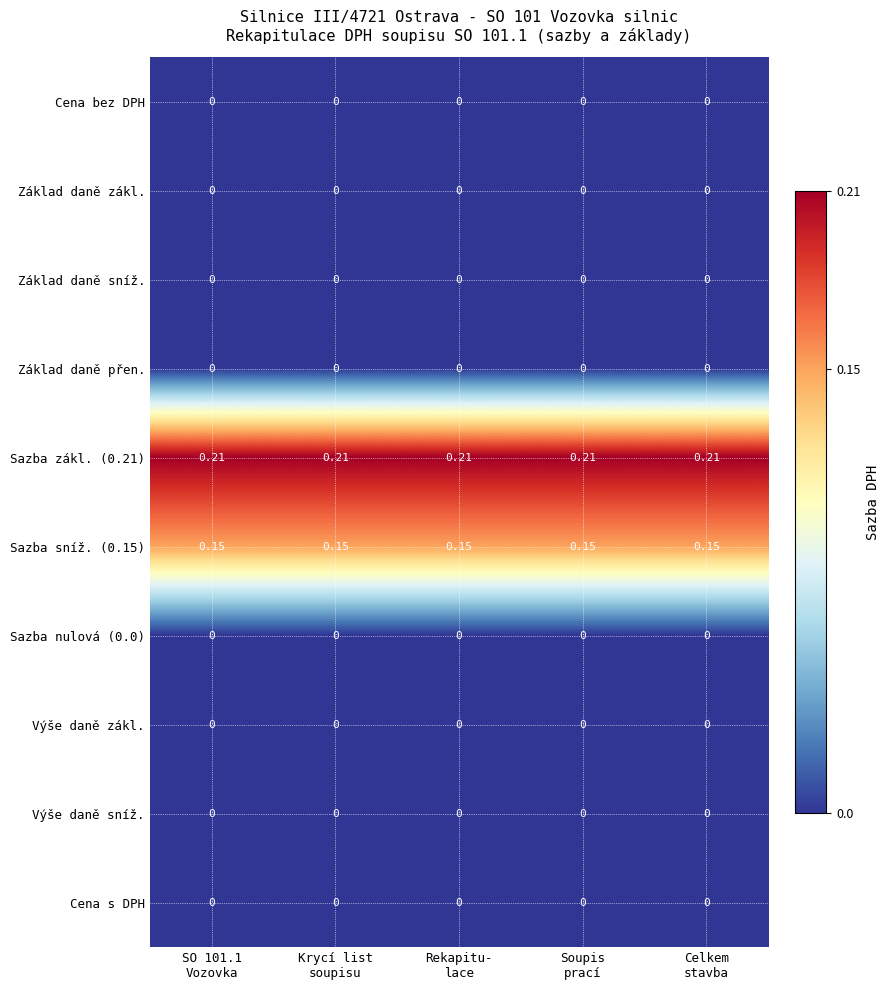

List the series in order of their peak value, highest first.

Sazba zákl. (0.21), Sazba sníž. (0.15), Cena bez DPH, Základ daně zákl., Základ daně sníž., Základ daně přen., Sazba nulová (0.0), Výše daně zákl., Výše daně sníž., Cena s DPH